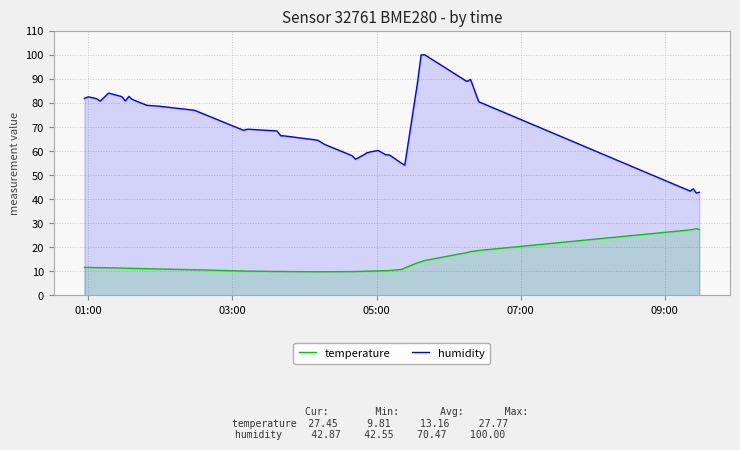

Which series has the widest spread of values?

humidity